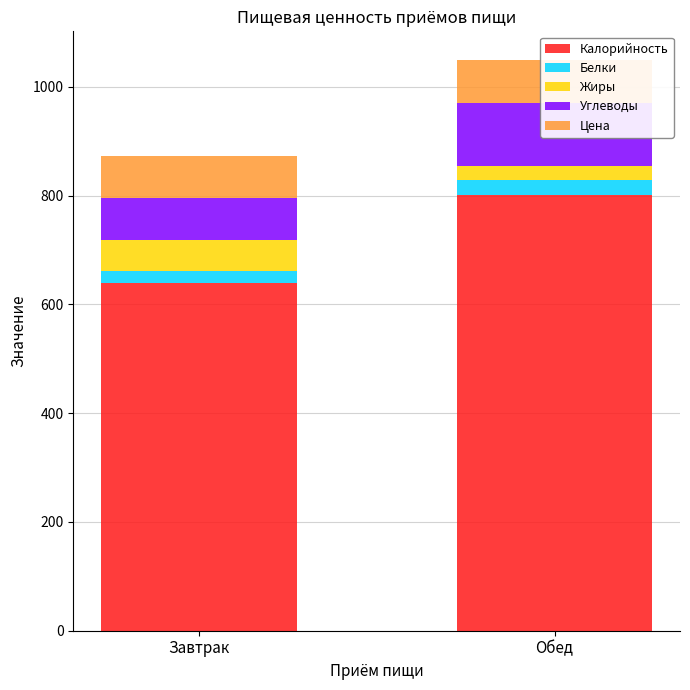

Reading left to right, extract all data points from this chart.

Калорийность: 640.3	801.8
Белки: 21.1	27.8
Жиры: 56.4	24.3
Углеводы: 77.3	117.2
Цена: 78.8	78.8